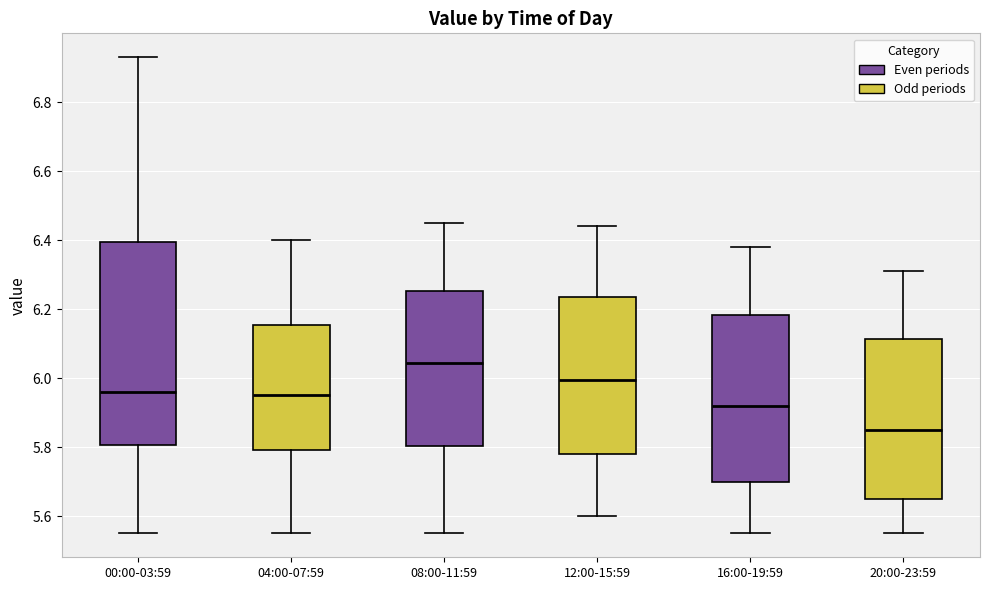

Comparing the boxes themselves (not the whiskers), which one is the tallest?

00:00-03:59